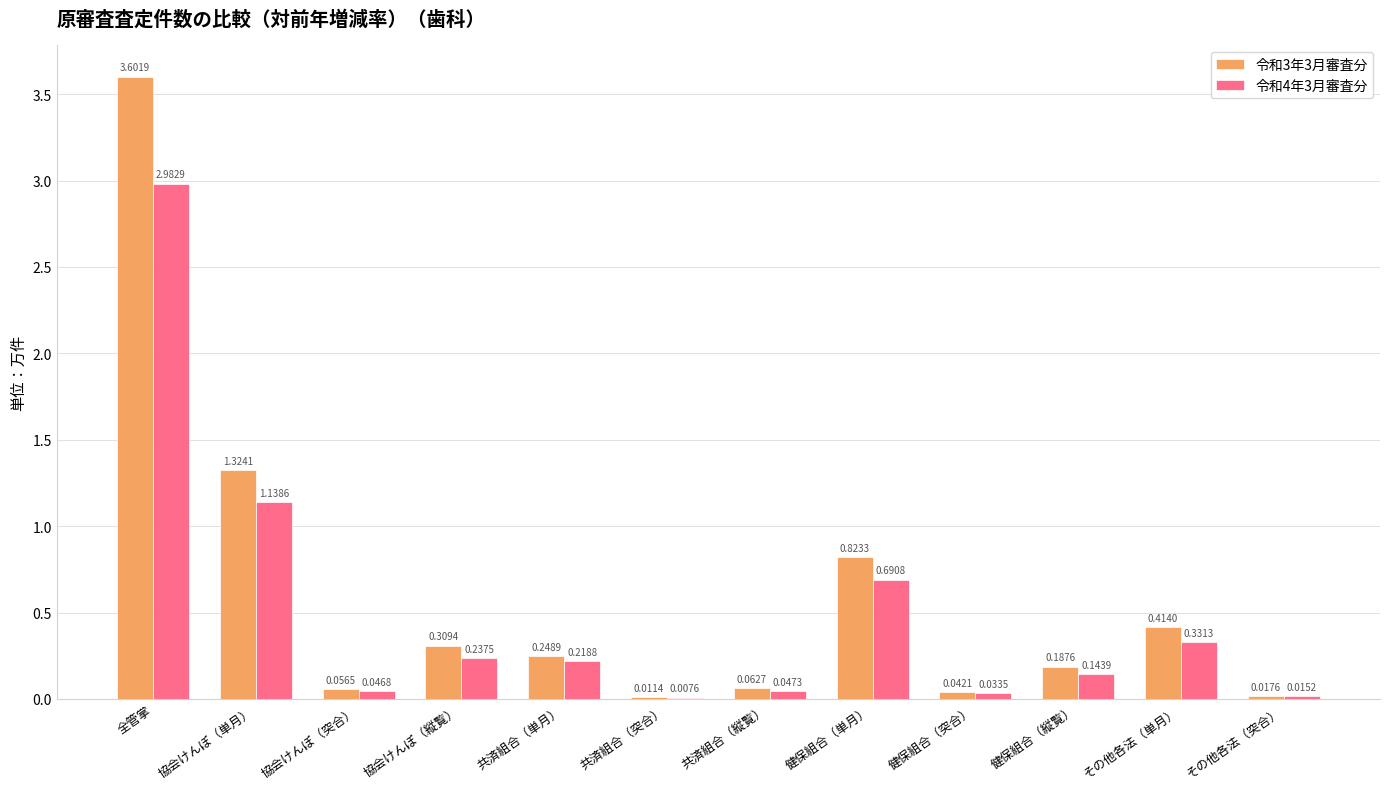

At which category is the sum across all series the highest?

全管掌